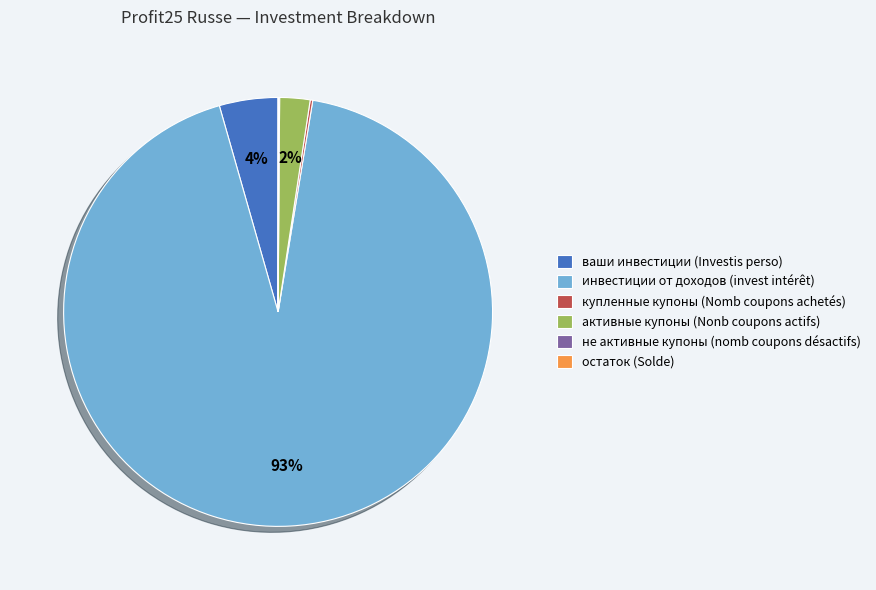

Which category accounts for the majority?

инвестиции от доходов (invest intérêt)